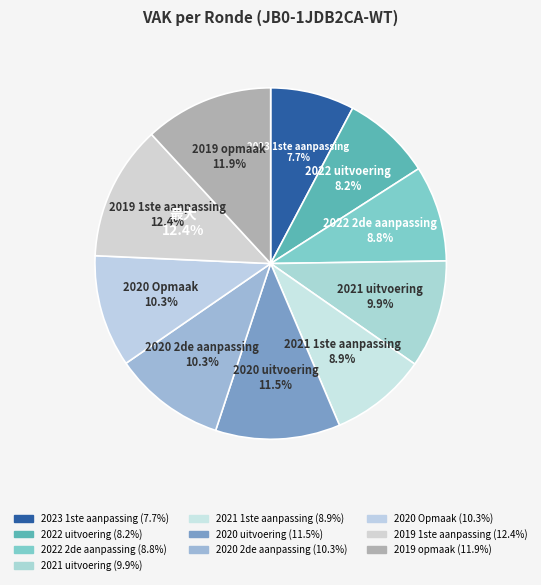

The 2020 uitvoering slice represents 23% of the pie. True or false?

False